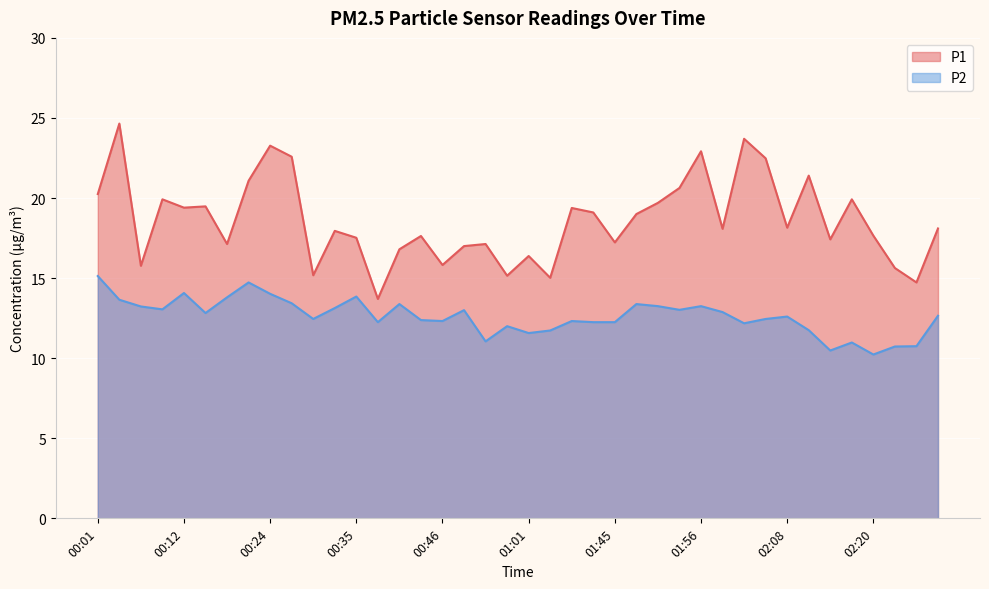

At which label is P1 closest to 19?

01:48